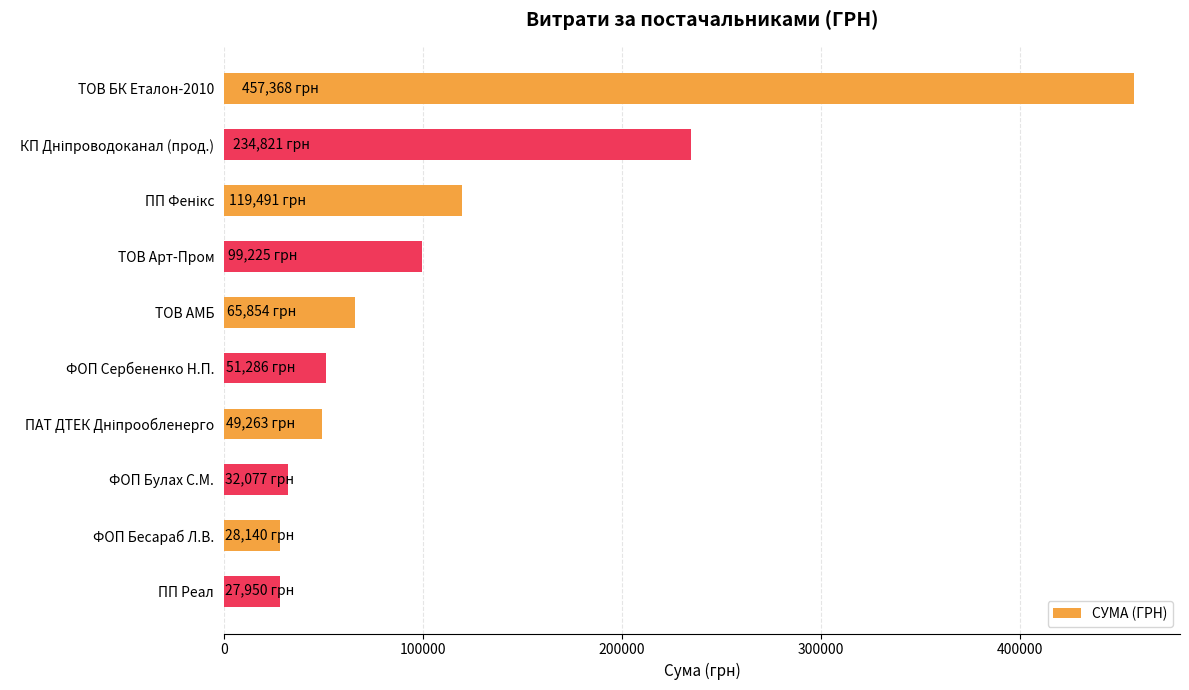

What value does the data have at ФОП Булах С.М.?

32077.0